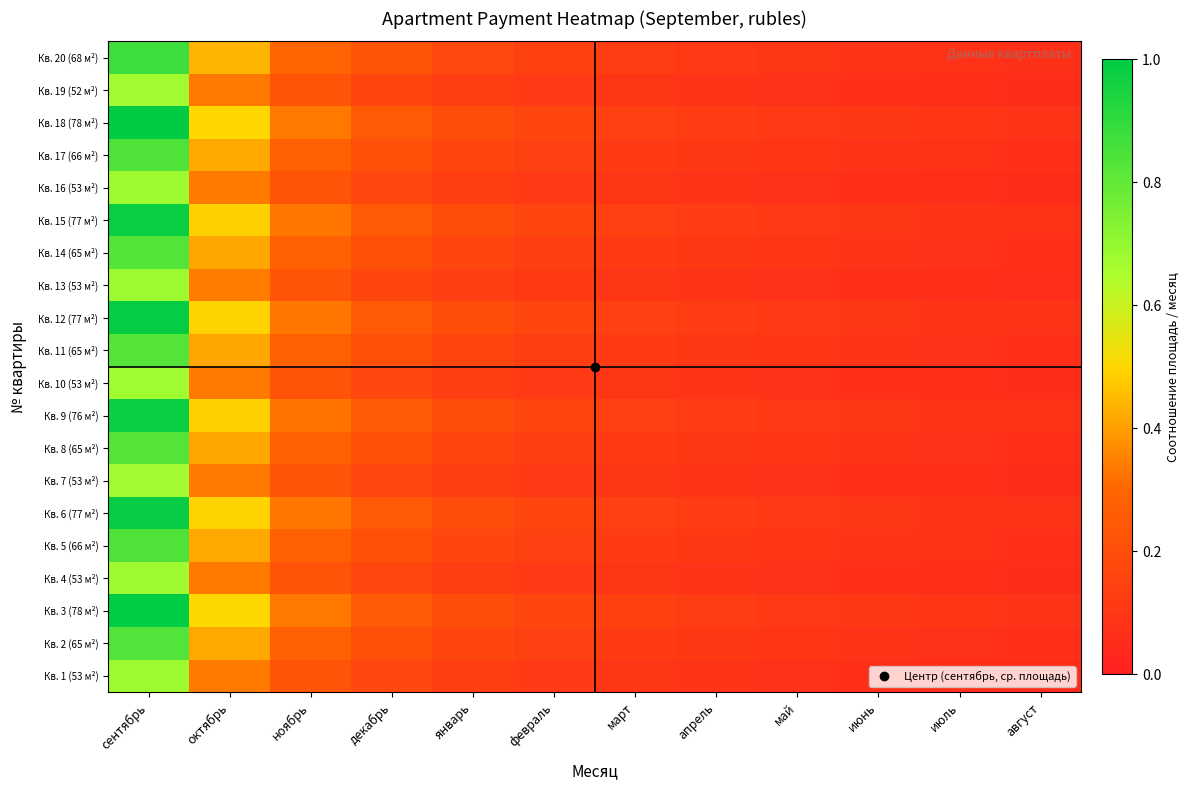

At ноябрь, list the series in order from largest to smallest.

Кв. 3 (78 м²), Кв. 18 (78 м²), Кв. 12 (77 м²), Кв. 6 (77 м²), Кв. 15 (77 м²), Кв. 9 (76 м²), Кв. 20 (68 м²), Кв. 5 (66 м²), Кв. 17 (66 м²), Кв. 2 (65 м²), Кв. 14 (65 м²), Кв. 11 (65 м²), Кв. 8 (65 м²), Кв. 13 (53 м²), Кв. 1 (53 м²), Кв. 16 (53 м²), Кв. 4 (53 м²), Кв. 10 (53 м²), Кв. 7 (53 м²), Кв. 19 (52 м²)